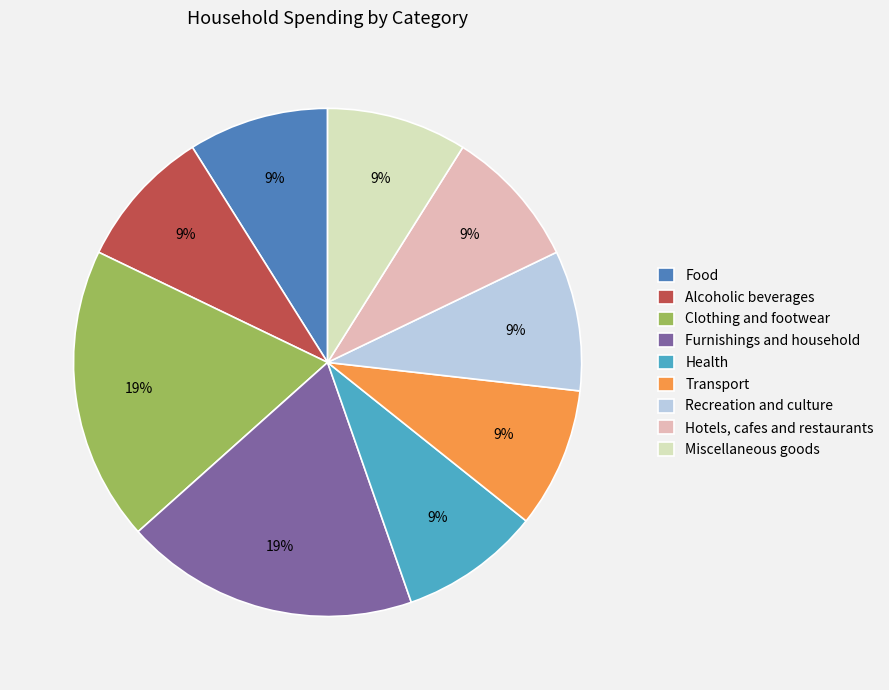

Does any single category account for the majority?

No